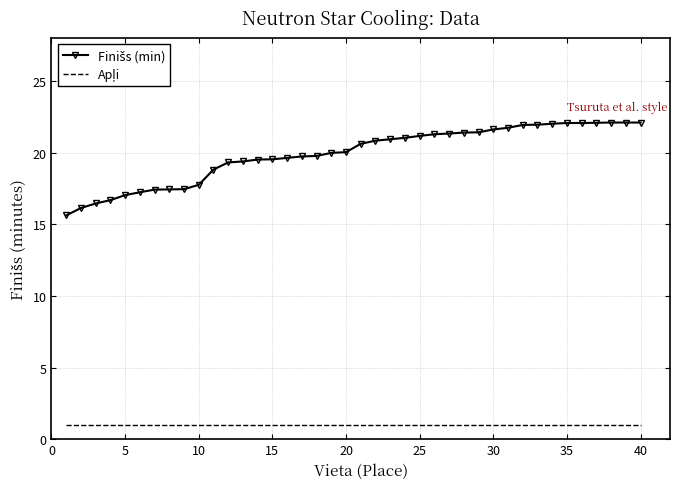

What is the smallest value displayed?

1.0